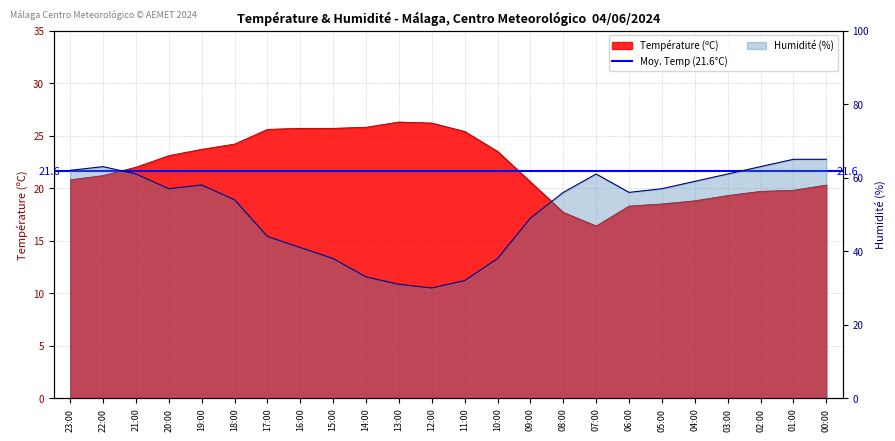

What is the label of the 7th point from the right?

06:00